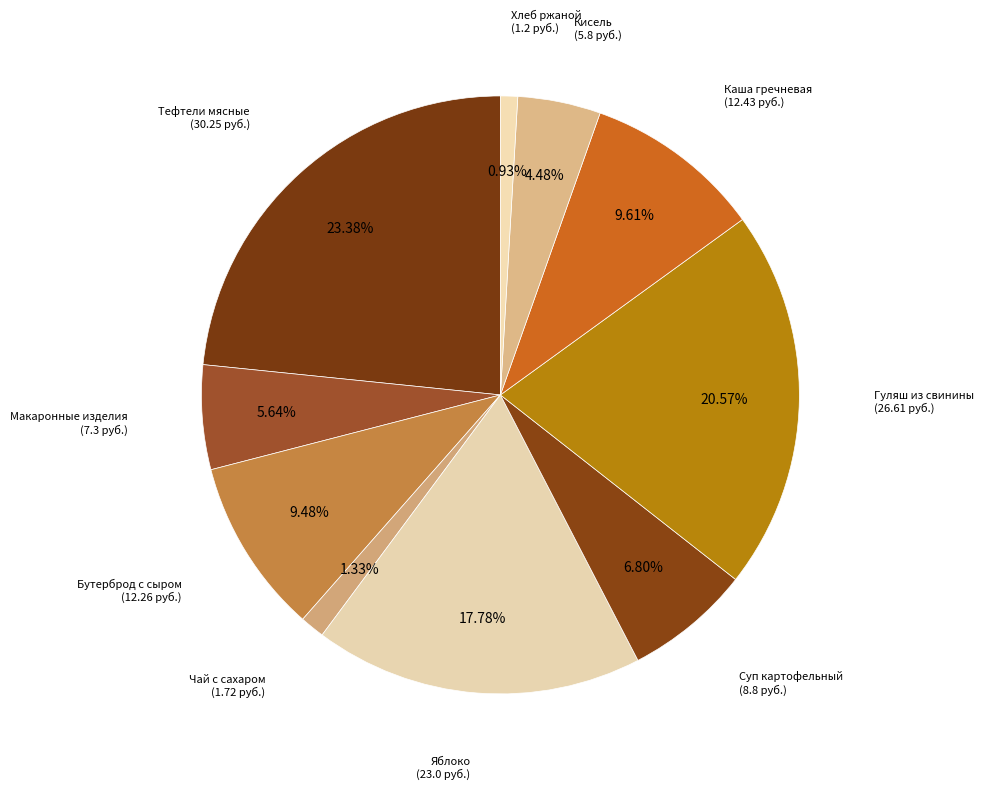

How many slices are in this pie chart?

10